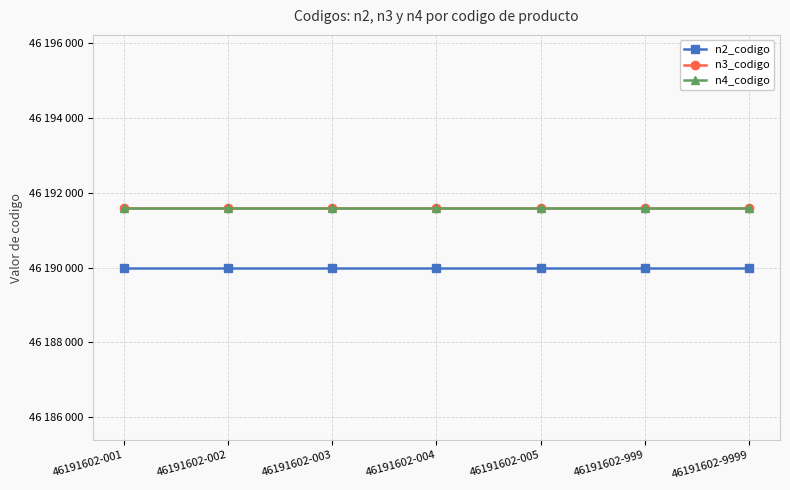

Is this an area chart (filled region under the line)?

No